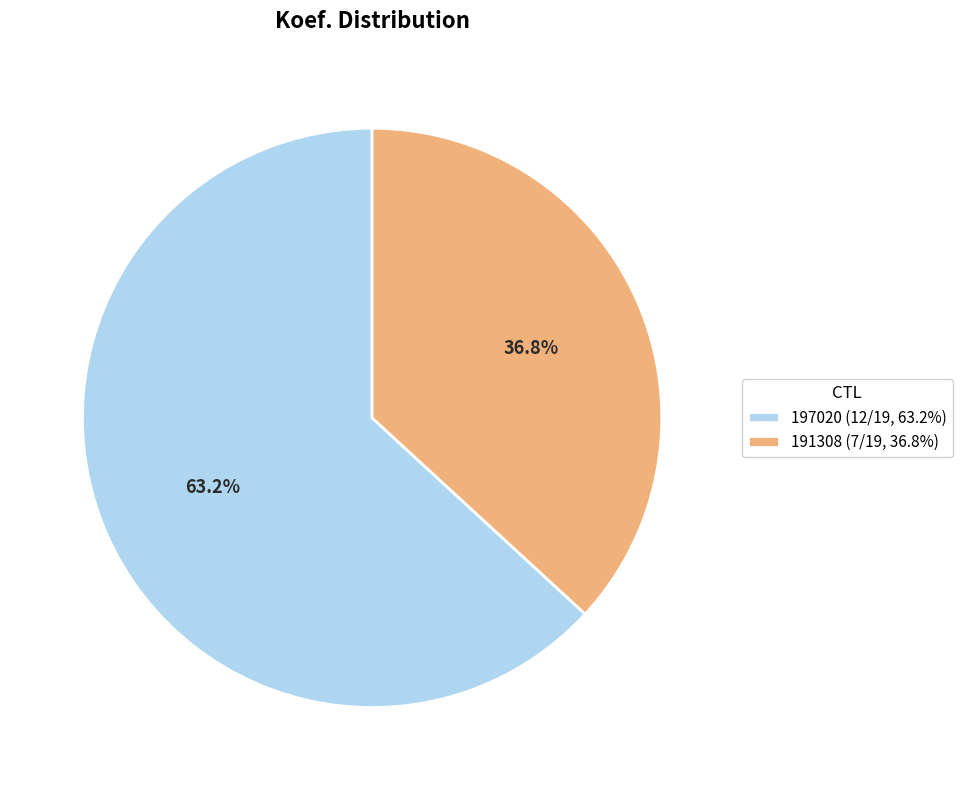

What is the smallest slice in the pie chart?

191308